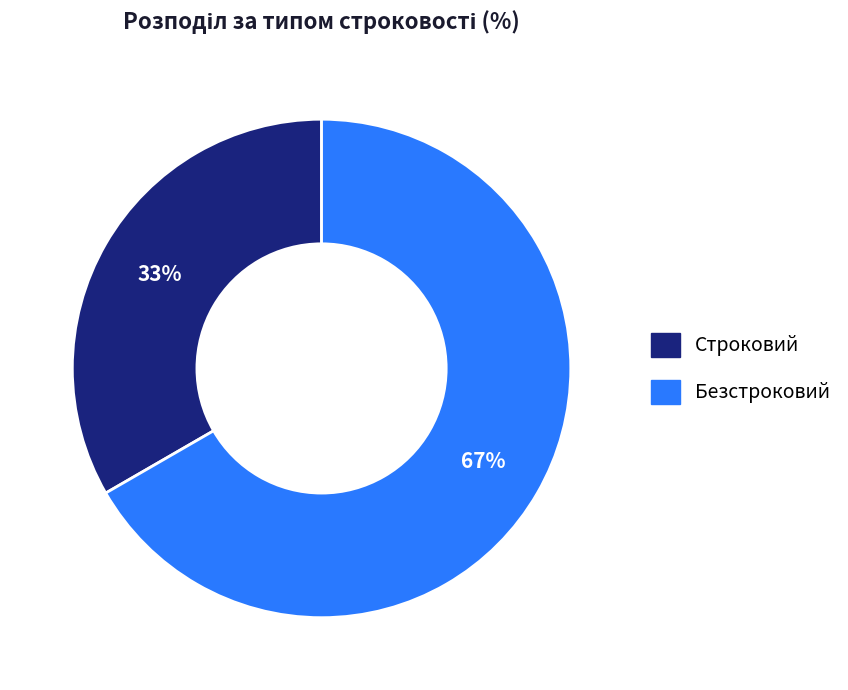

Between Безстроковий and Строковий, which is larger?

Безстроковий